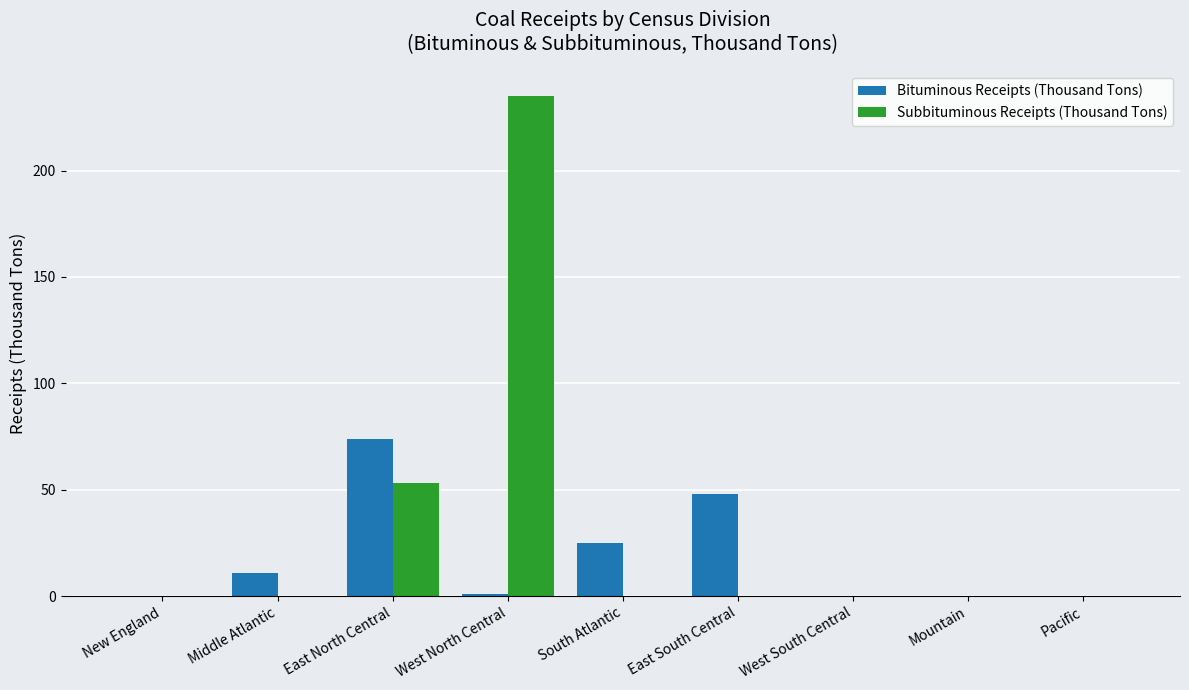

What is the average value of the Subbituminous Receipts (Thousand Tons) series?

32